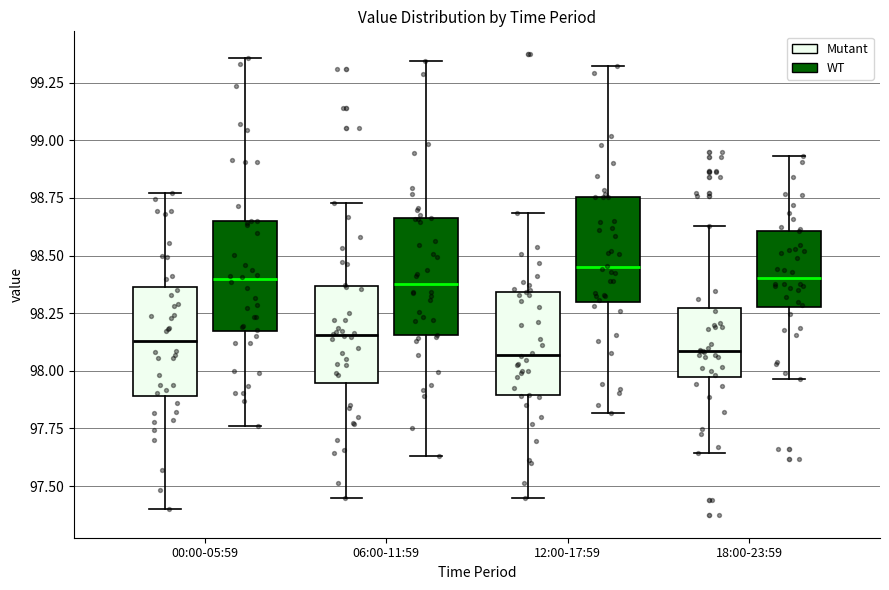

Where is the lower edge of the box for 06:00-11:59 (Mutant) on the y-axis? The values are not printed on the chart, so give them approximately, as read against the axis.

97.95